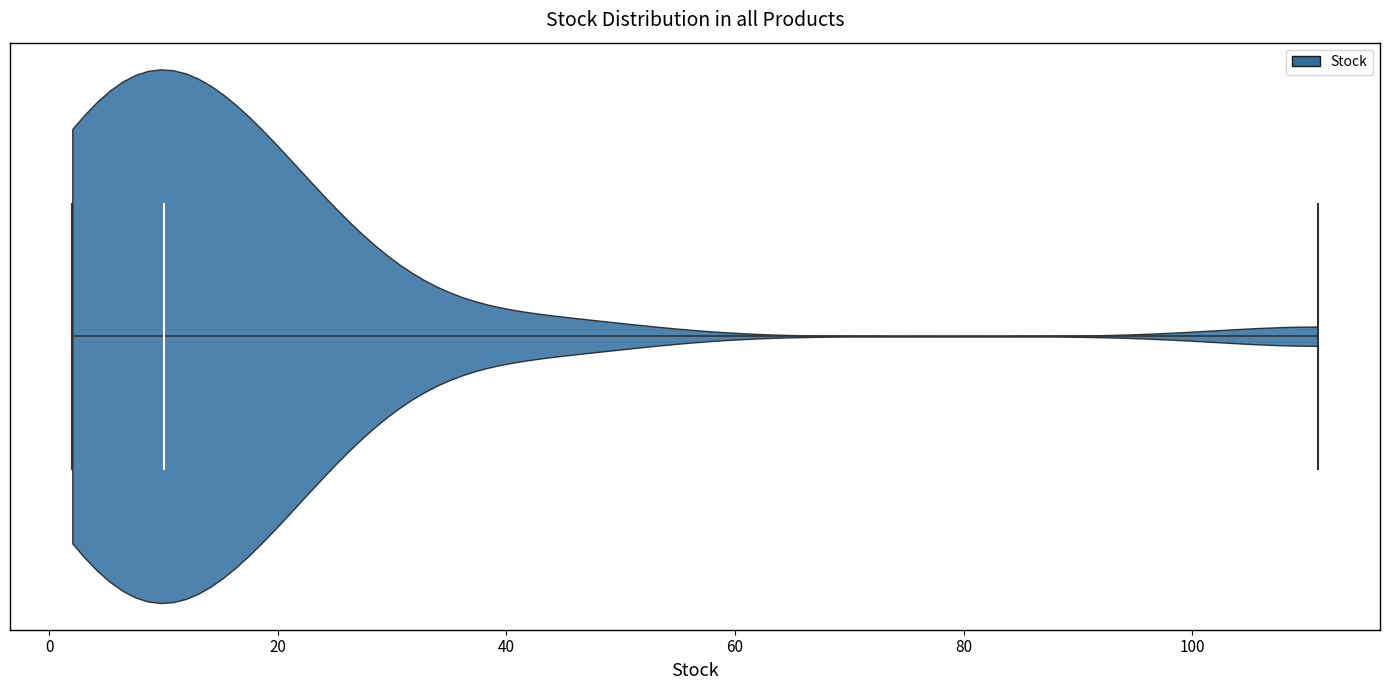

Read this violin plot against the x-axis: where its median line is, and the lowest and highest points the violin reaches. The values are not printed on the chart, so give them approximately, as read against the axis.

median line 10, lowest point 2, highest point 112